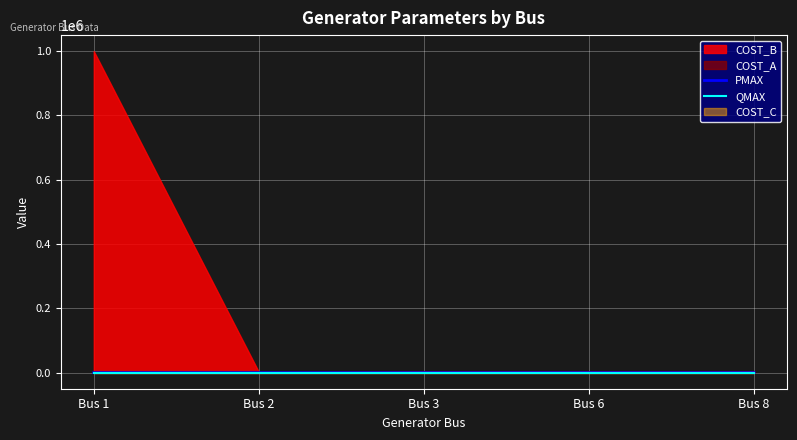

What is the difference between the maximum and minimum values in the QMAX series?

0.3